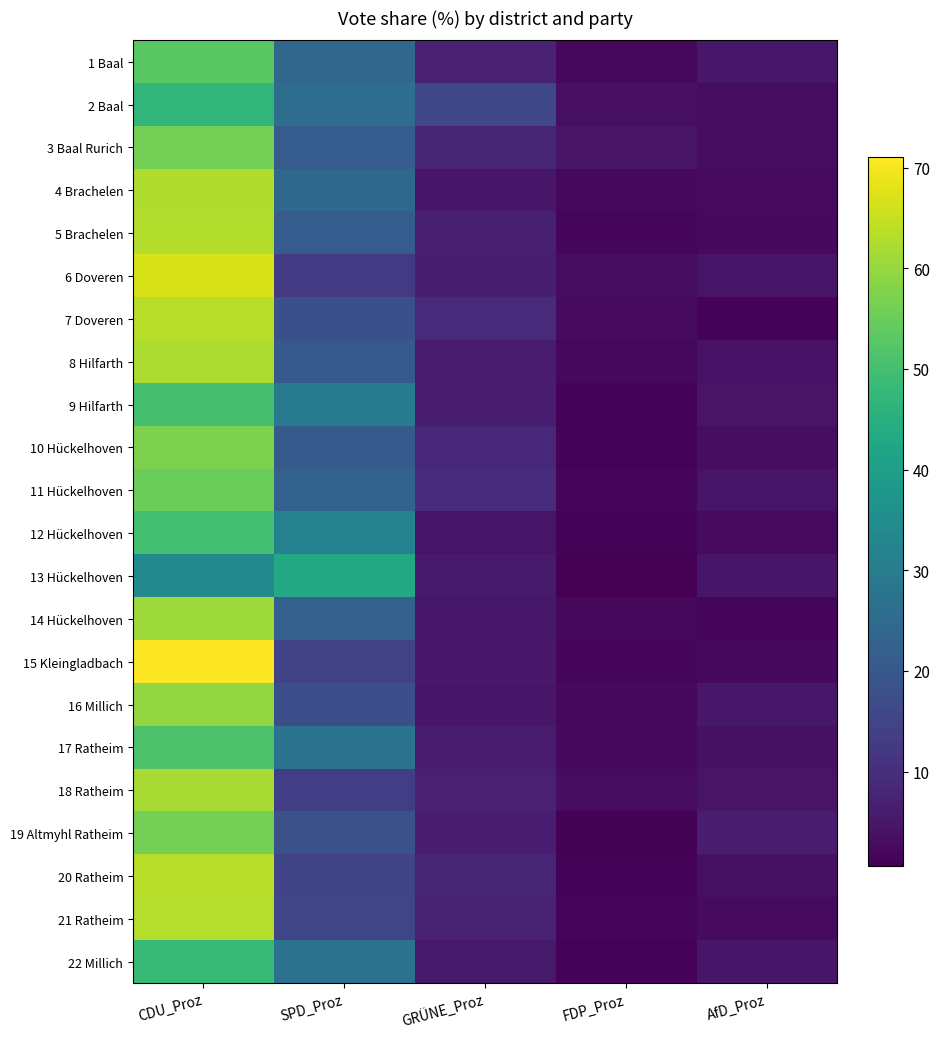

Reading left to right, what are all the values shown in this chart?

1 Baal: CDU_Proz=53.1	SPD_Proz=23.9	GRÜNE_Proz=7.2	FDP_Proz=2.2	AfD_Proz=5.0
2 Baal: CDU_Proz=47.0	SPD_Proz=25.7	GRÜNE_Proz=15.7	FDP_Proz=3.4	AfD_Proz=3.0
3 Baal Rurich: CDU_Proz=56.2	SPD_Proz=21.1	GRÜNE_Proz=7.9	FDP_Proz=4.3	AfD_Proz=3.0
4 Brachelen: CDU_Proz=62.6	SPD_Proz=24.4	GRÜNE_Proz=4.8	FDP_Proz=2.1	AfD_Proz=2.6
5 Brachelen: CDU_Proz=62.9	SPD_Proz=21.1	GRÜNE_Proz=6.9	FDP_Proz=2.0	AfD_Proz=2.5
6 Doveren: CDU_Proz=66.8	SPD_Proz=12.5	GRÜNE_Proz=6.6	FDP_Proz=3.0	AfD_Proz=4.5
7 Doveren: CDU_Proz=63.4	SPD_Proz=17.8	GRÜNE_Proz=9.0	FDP_Proz=2.6	AfD_Proz=1.4
8 Hilfarth: CDU_Proz=62.2	SPD_Proz=20.0	GRÜNE_Proz=5.9	FDP_Proz=2.1	AfD_Proz=4.2
9 Hilfarth: CDU_Proz=50.2	SPD_Proz=29.5	GRÜNE_Proz=6.3	FDP_Proz=1.4	AfD_Proz=4.3
10 Hückelhoven: CDU_Proz=57.0	SPD_Proz=20.5	GRÜNE_Proz=8.3	FDP_Proz=1.3	AfD_Proz=3.3
11 Hückelhoven: CDU_Proz=55.2	SPD_Proz=22.5	GRÜNE_Proz=9.6	FDP_Proz=2.0	AfD_Proz=4.5
12 Hückelhoven: CDU_Proz=50.0	SPD_Proz=31.5	GRÜNE_Proz=4.7	FDP_Proz=1.2	AfD_Proz=2.6
13 Hückelhoven: CDU_Proz=34.3	SPD_Proz=43.0	GRÜNE_Proz=5.6	FDP_Proz=0.6	AfD_Proz=5.0
14 Hückelhoven: CDU_Proz=60.7	SPD_Proz=22.2	GRÜNE_Proz=5.2	FDP_Proz=2.1	AfD_Proz=1.9
15 Kleingladbach: CDU_Proz=71.0	SPD_Proz=14.5	GRÜNE_Proz=5.3	FDP_Proz=1.8	AfD_Proz=2.4
16 Millich: CDU_Proz=59.7	SPD_Proz=17.4	GRÜNE_Proz=4.8	FDP_Proz=2.1	AfD_Proz=5.2
17 Ratheim: CDU_Proz=51.4	SPD_Proz=27.5	GRÜNE_Proz=6.2	FDP_Proz=2.4	AfD_Proz=3.8
18 Ratheim: CDU_Proz=61.7	SPD_Proz=13.8	GRÜNE_Proz=7.0	FDP_Proz=3.0	AfD_Proz=4.4
19 Altmyhl Ratheim: CDU_Proz=56.4	SPD_Proz=18.2	GRÜNE_Proz=5.9	FDP_Proz=1.0	AfD_Proz=5.9
20 Ratheim: CDU_Proz=63.6	SPD_Proz=15.2	GRÜNE_Proz=8.0	FDP_Proz=1.4	AfD_Proz=3.8
21 Ratheim: CDU_Proz=63.2	SPD_Proz=15.3	GRÜNE_Proz=7.7	FDP_Proz=1.7	AfD_Proz=2.8
22 Millich: CDU_Proz=48.4	SPD_Proz=27.2	GRÜNE_Proz=5.6	FDP_Proz=1.4	AfD_Proz=4.9